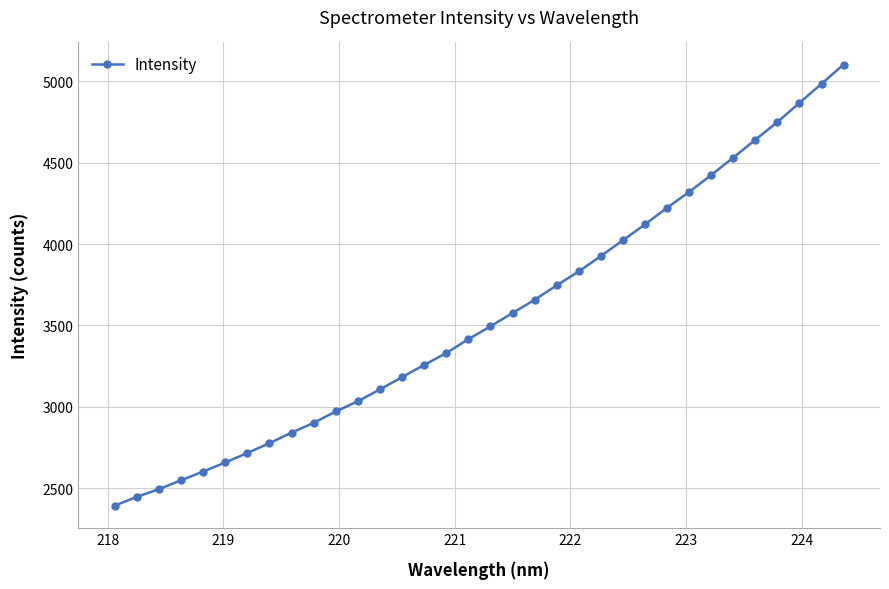

What is the smallest value displayed?

2392.1